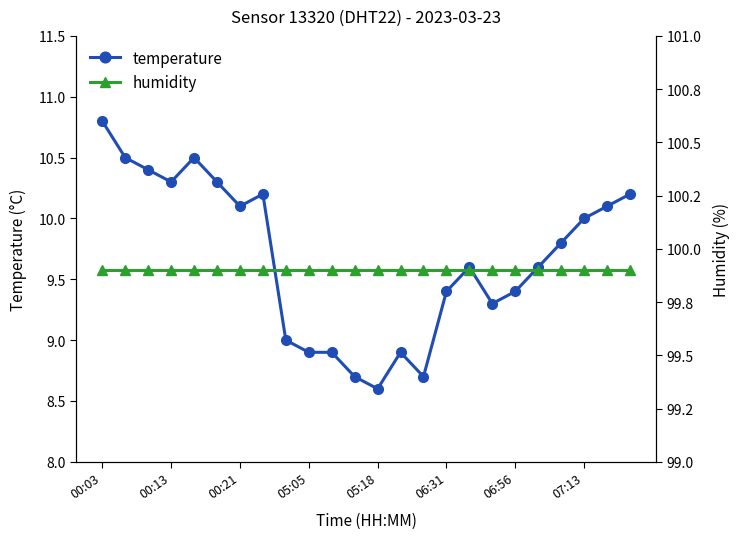

Which series has the widest spread of values?

temperature